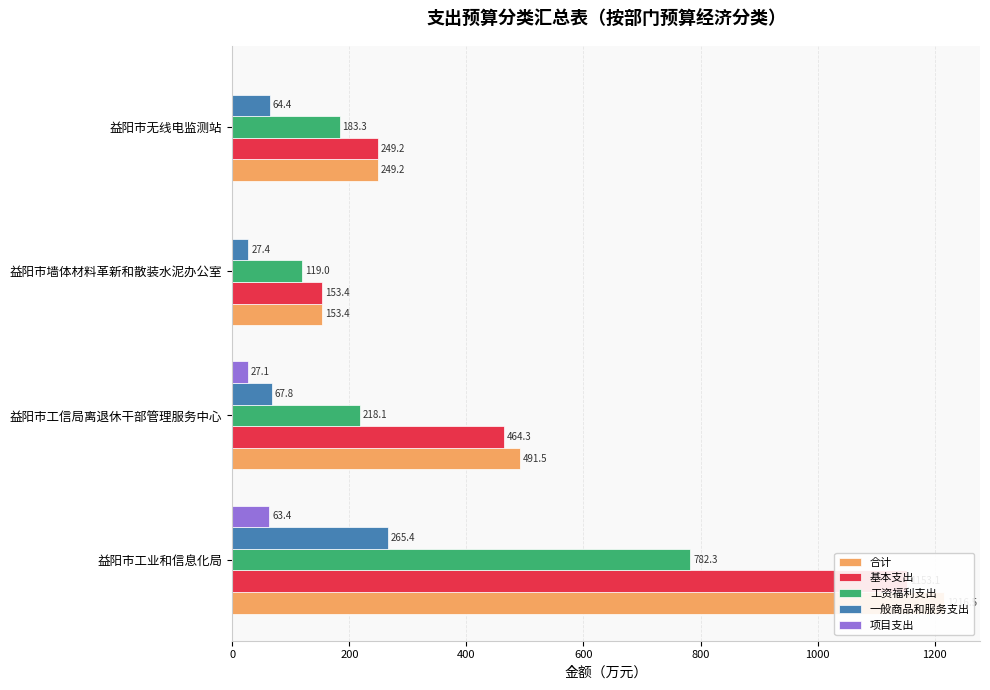

How many groups of bars are there?

4